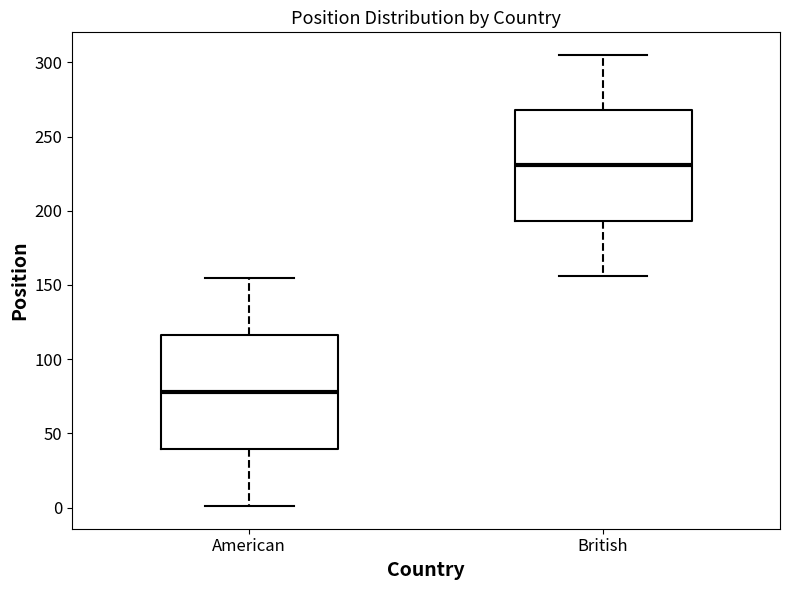

Reading left to right, read every box against the y-axis: the position of its median line, the range the box covers, and the ends of its whiskers. The values are not printed on the chart, so give them approximately, as read against the axis.

American: median 80, box 40 to 115, whiskers 0 to 155
British: median 230, box 195 to 270, whiskers 155 to 305